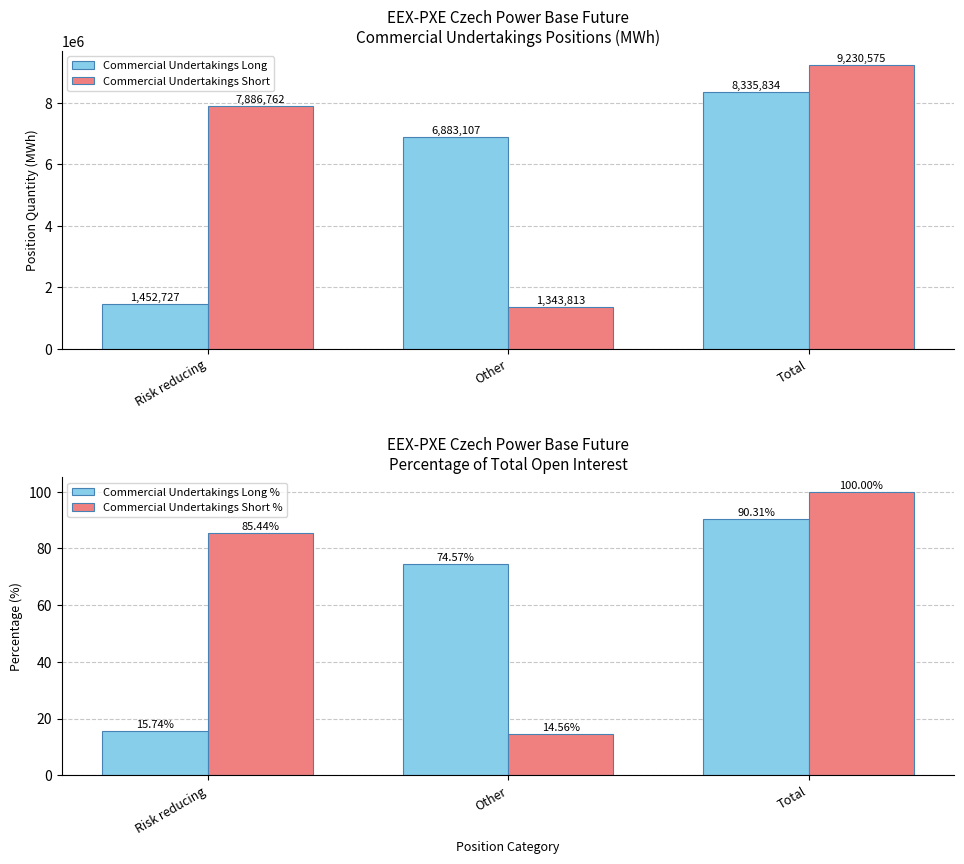

Is the value of Commercial Undertakings Long at Total greater than the value of Commercial Undertakings Long % at Risk reducing?

Yes